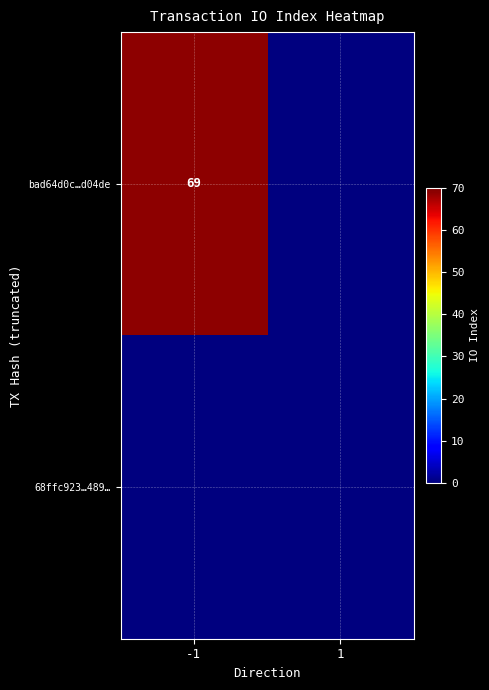

The bad64d0c…d04de series shows 118 at -1. True or false?

False